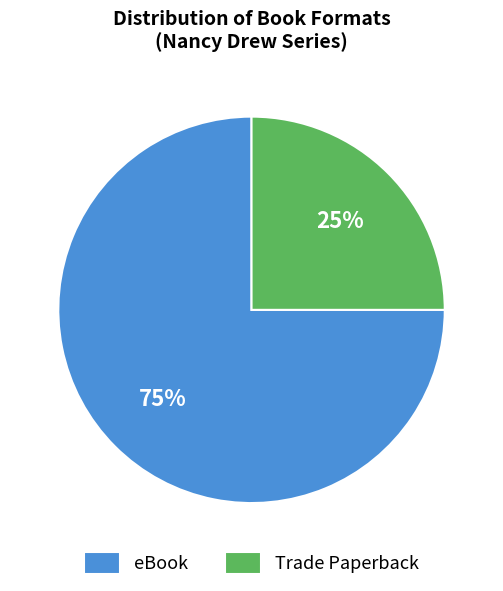

To the nearest percent, what percentage of the pie is Trade Paperback?

25%